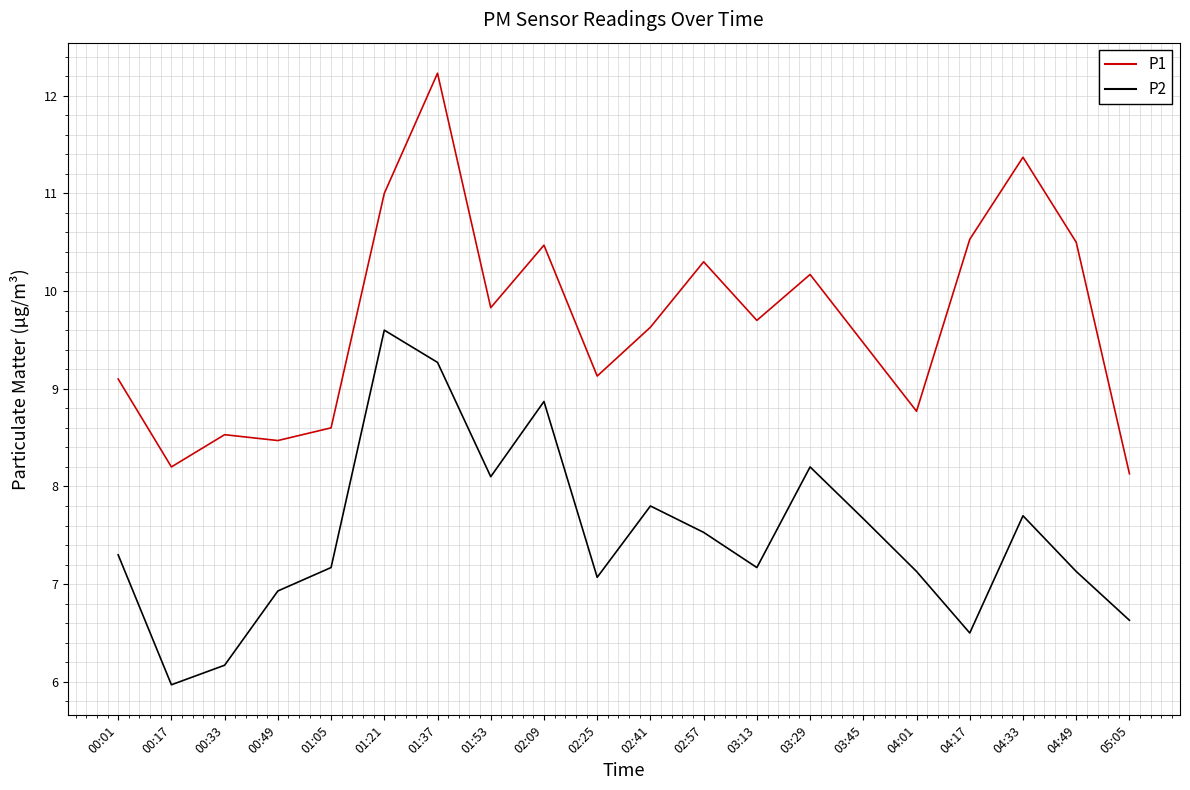

How many interior local valleys does the P2 series have?

5